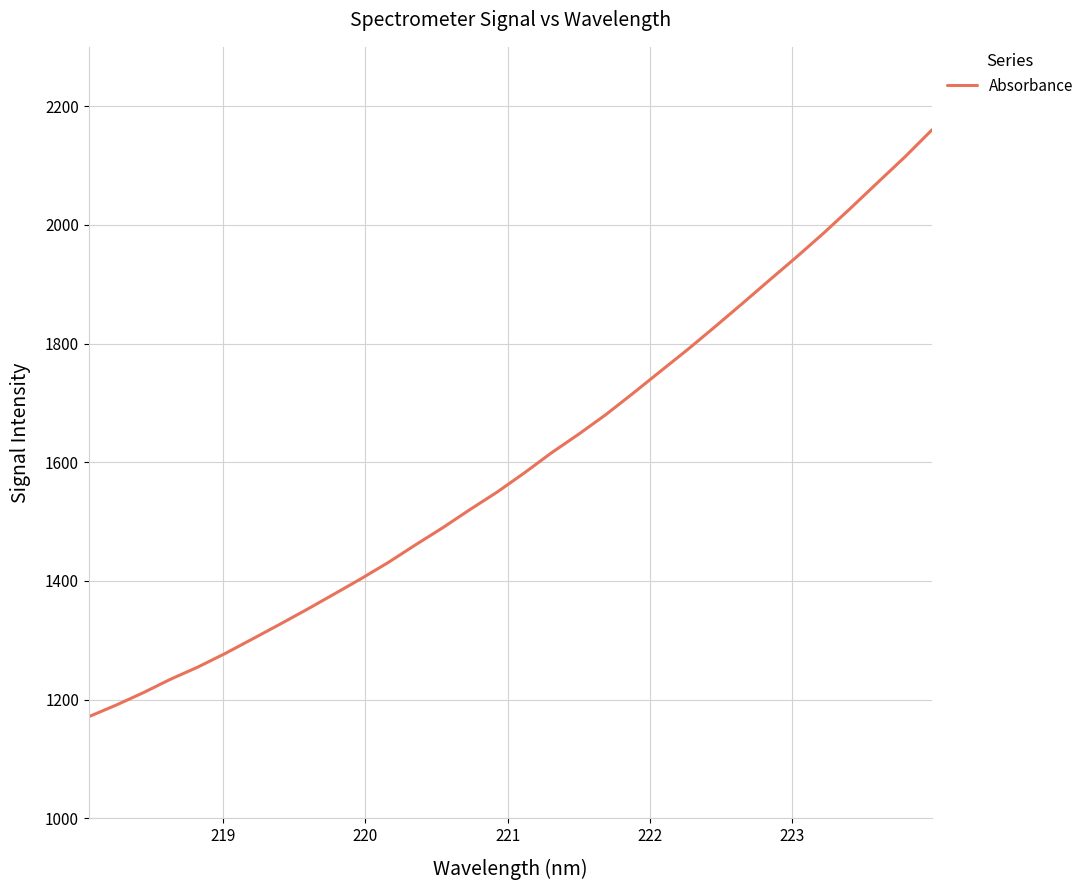

What is the maximum value shown in the chart?

2160.3